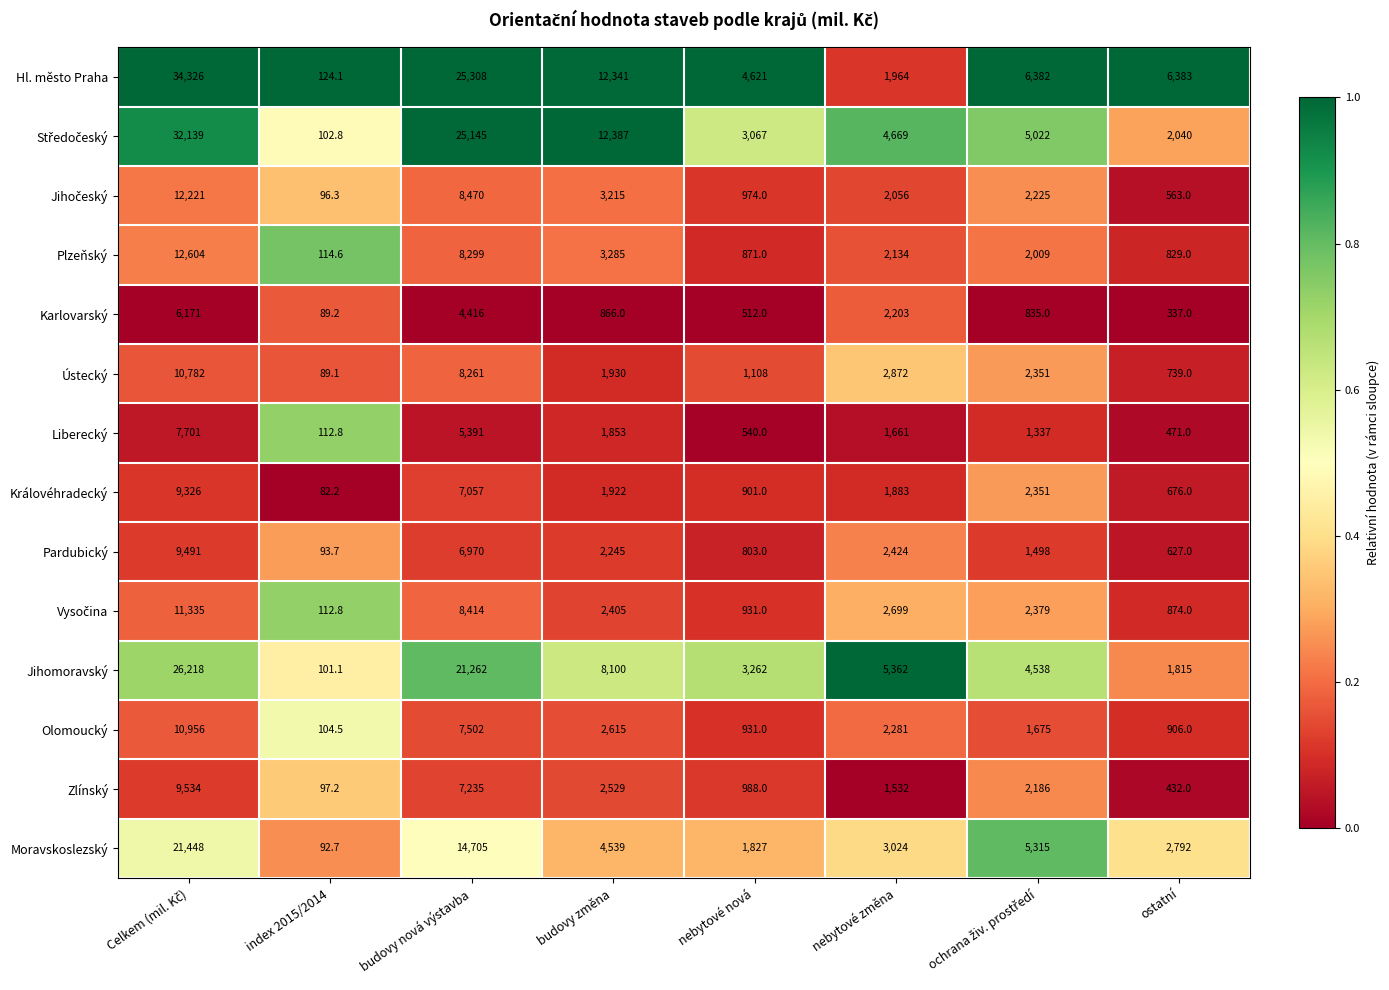

What is the difference between the maximum and minimum values in the Olomoucký series?

10851.5